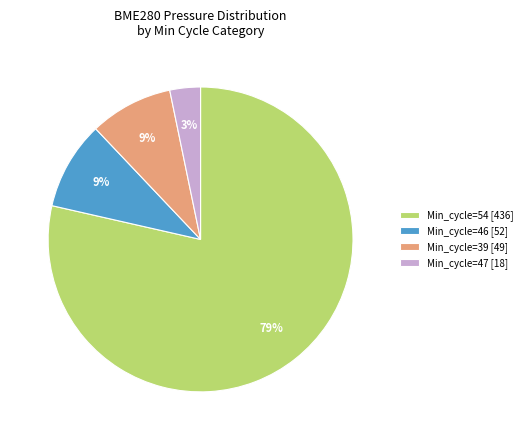

Do Min_cycle=39 [49] and Min_cycle=46 [52] together represent more than half of the pie?

No